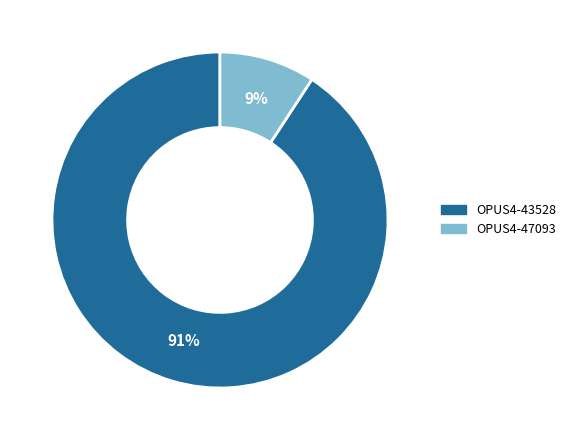

To the nearest percent, what portion does OPUS4-47093 represent?

9%